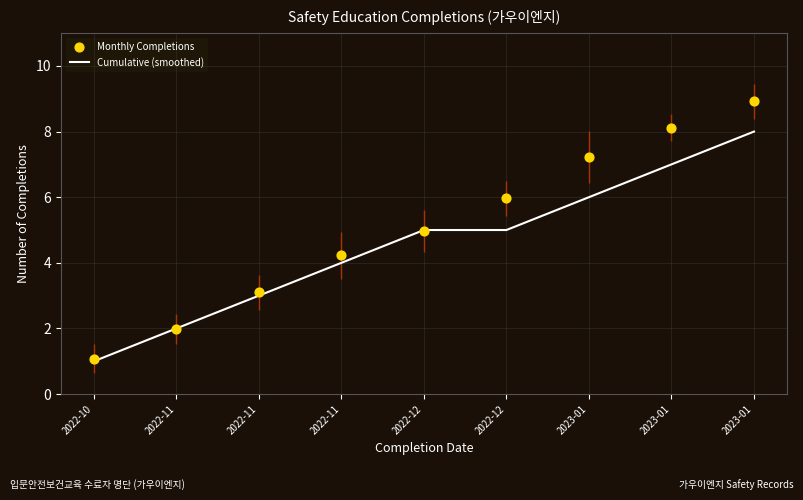

Is the value of Cumulative (smoothed) at 2023-01 greater than the value of Monthly Completions at 2022-11?

Yes